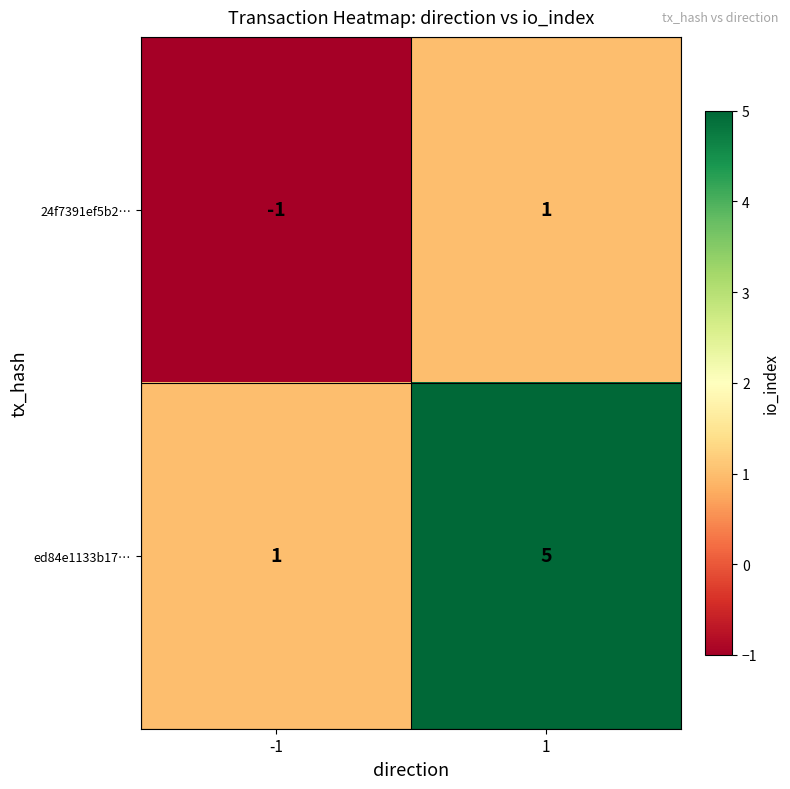

The ed84e1133b17… series shows 1 at -1. True or false?

True